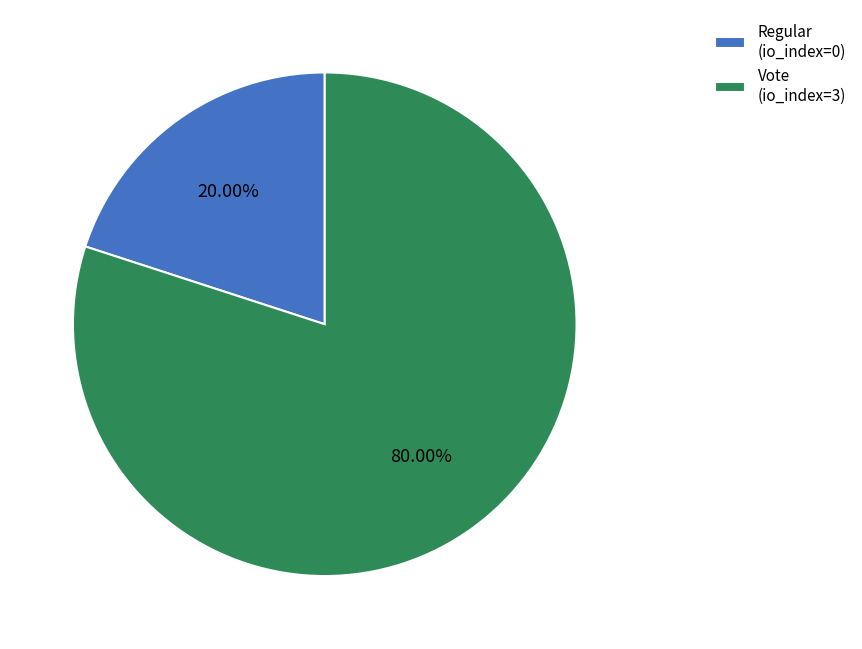

Which has a higher value, Regular (io_index=0) or Vote (io_index=3)?

Vote (io_index=3)